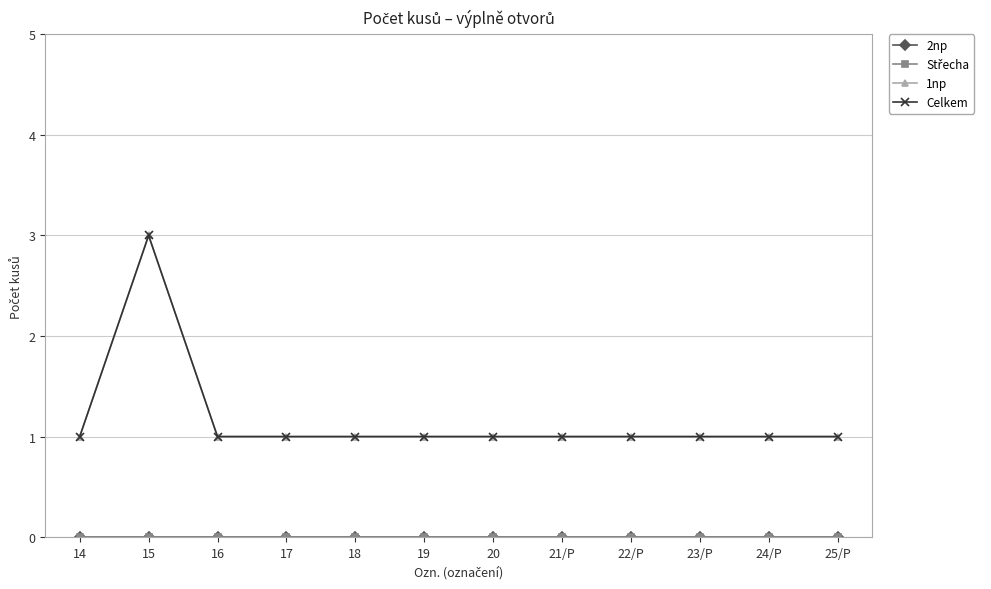

Is this an area chart (filled region under the line)?

No